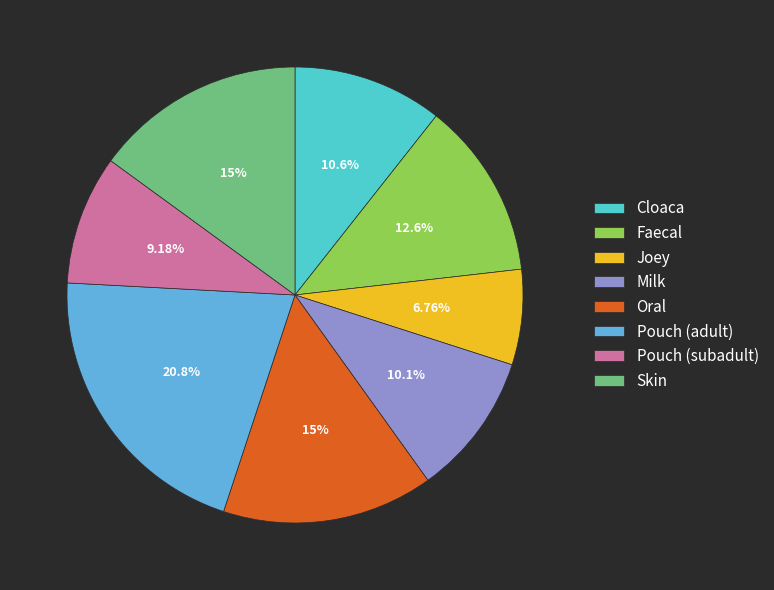

To the nearest percent, what is the difference between the largest and smallest slice percentages?

14%